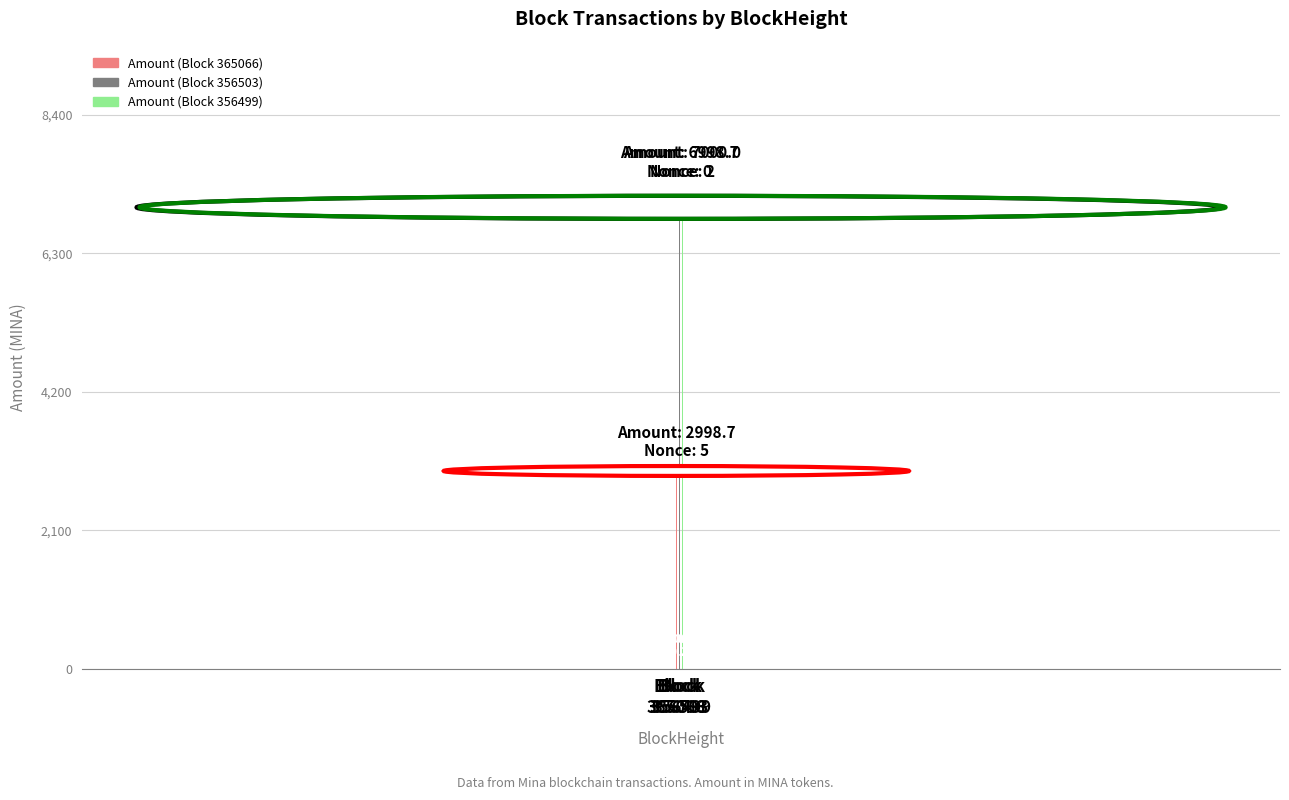

What is the greatest value displayed?

7000.0